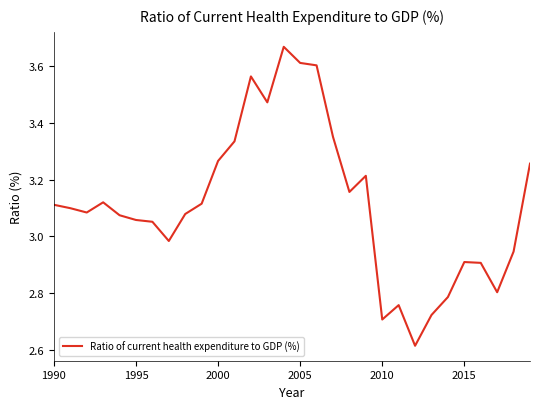

What is the difference between the maximum and minimum values?

1.1